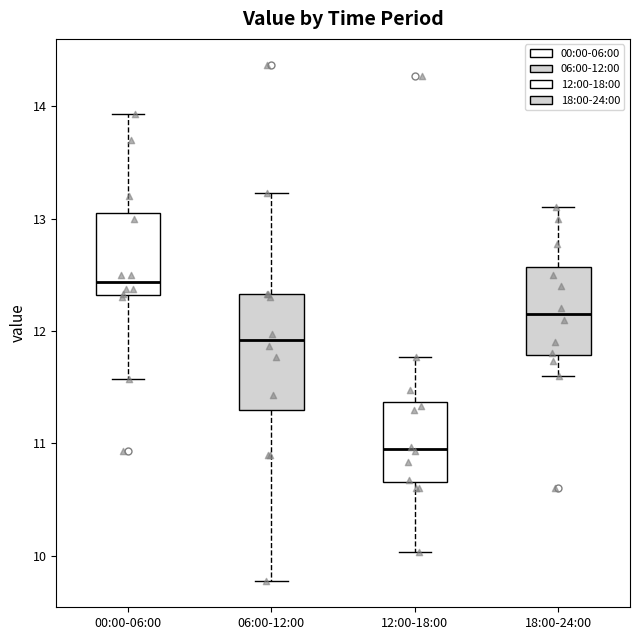

Reading left to right, transcribe this box plot: for each box, give where its median line is, the range the box spans, and where its two whiskers end, as read against the y-axis. The values are not printed on the chart, so give them approximately, as read against the axis.

00:00-06:00: median 12.4, box 12.3 to 13.1, whiskers 11.6 to 13.9
06:00-12:00: median 11.9, box 11.3 to 12.3, whiskers 9.8 to 13.2
12:00-18:00: median 11.0, box 10.7 to 11.4, whiskers 10.0 to 11.8
18:00-24:00: median 12.2, box 11.8 to 12.6, whiskers 11.6 to 13.1